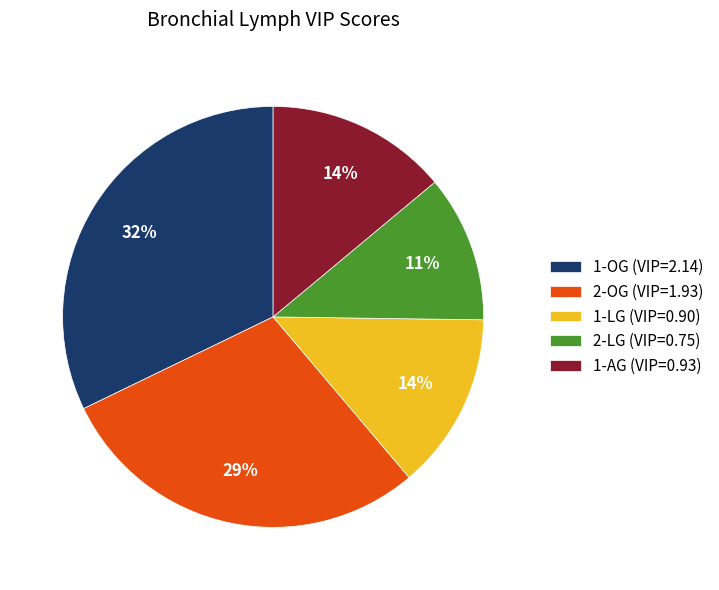

To the nearest percent, what is the difference between the largest and smallest slice percentages?

21%